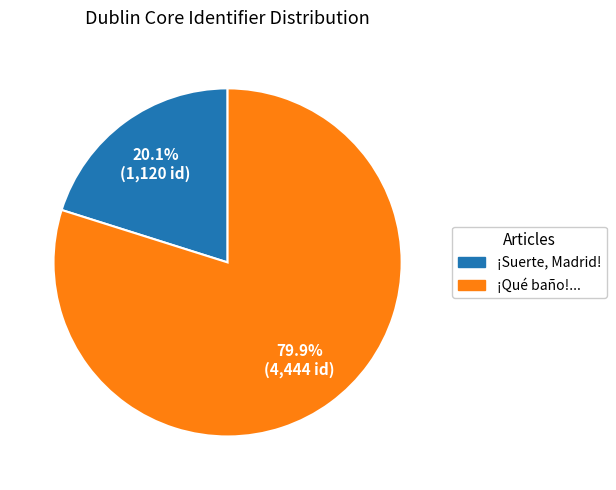

Does any single category account for the majority?

Yes